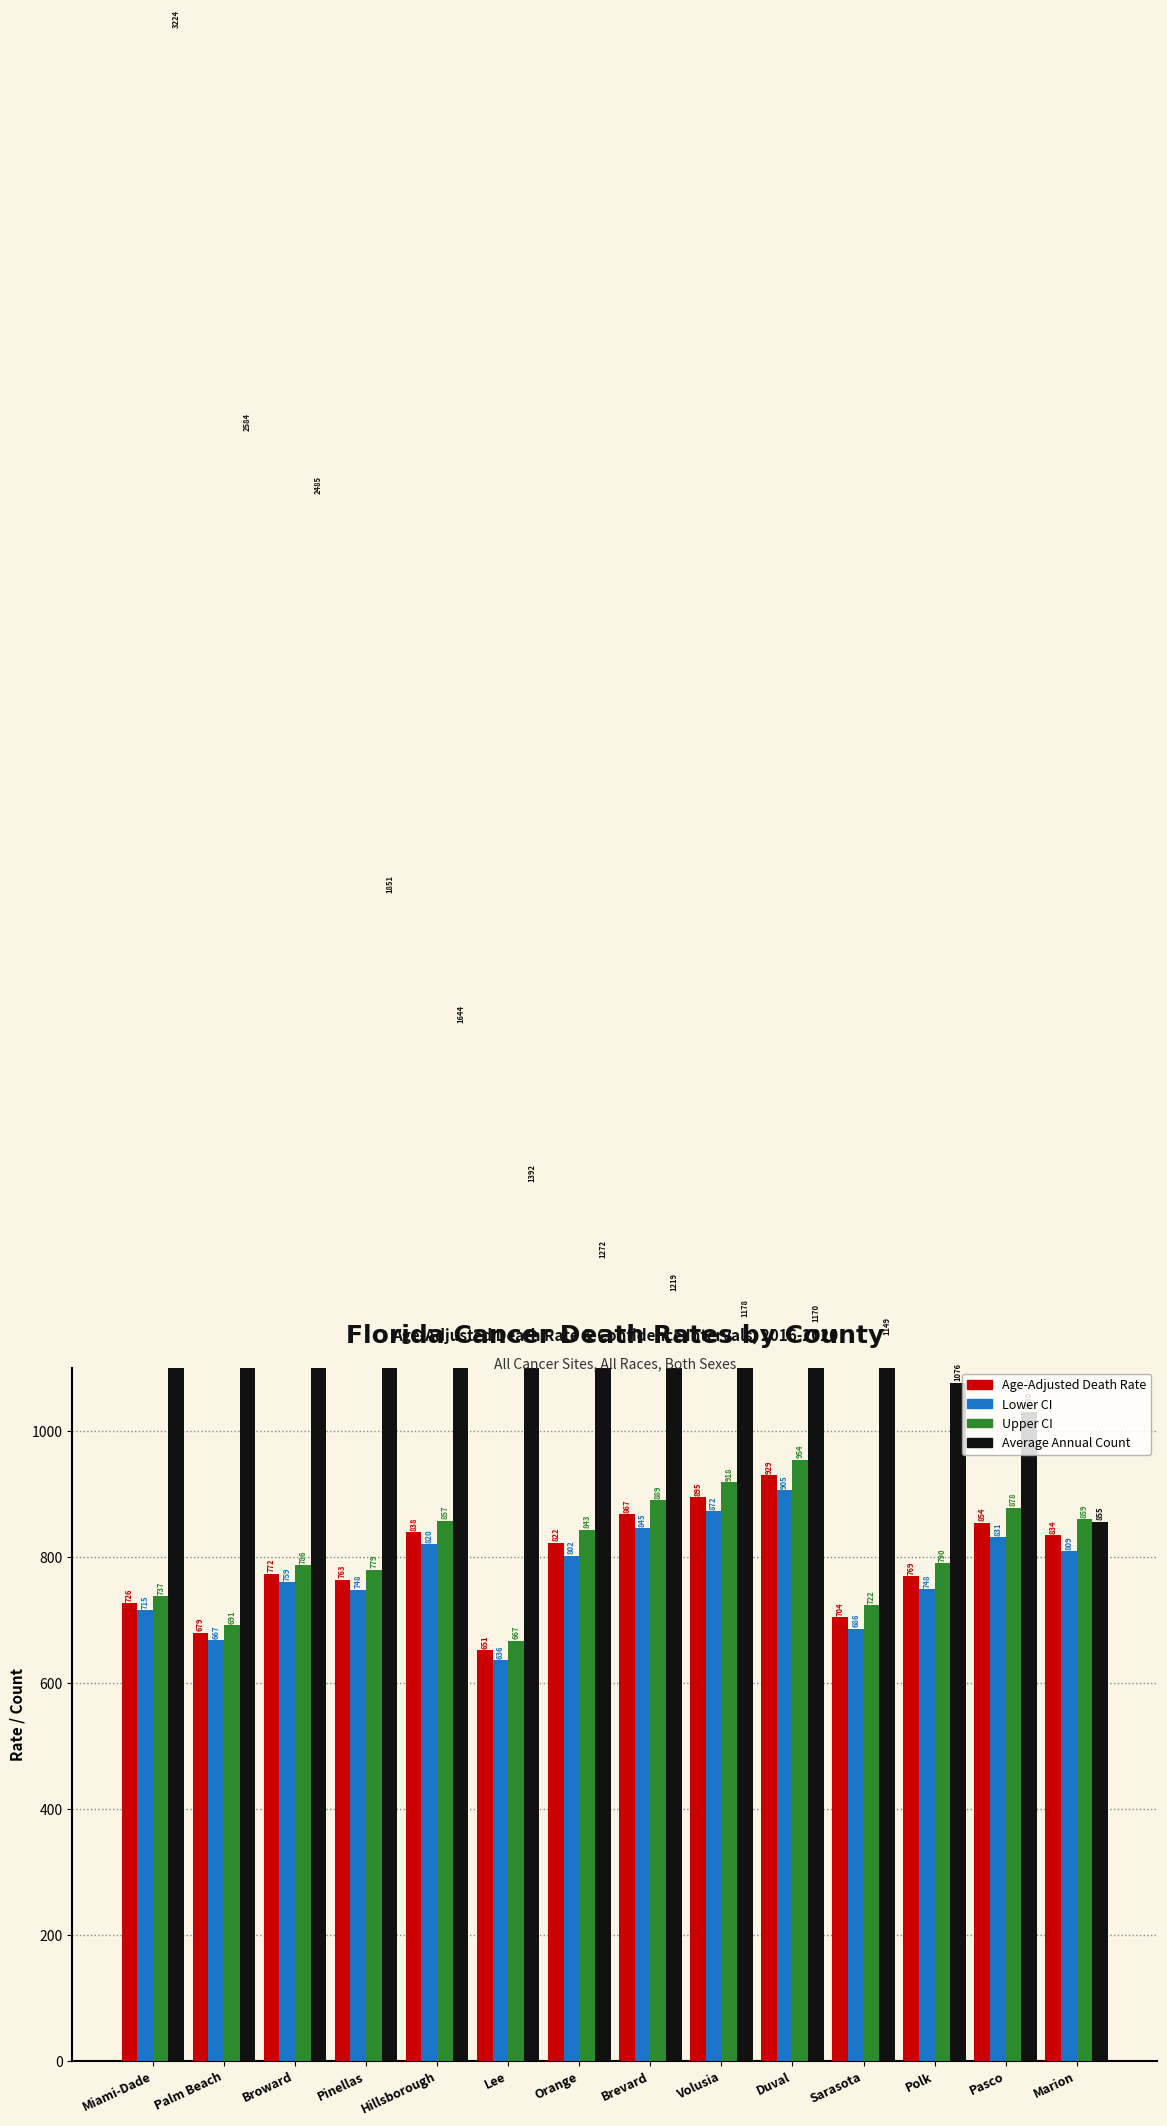

What is the value of the Age-Adjusted Death Rate bar at the 10th from the left?

929.0